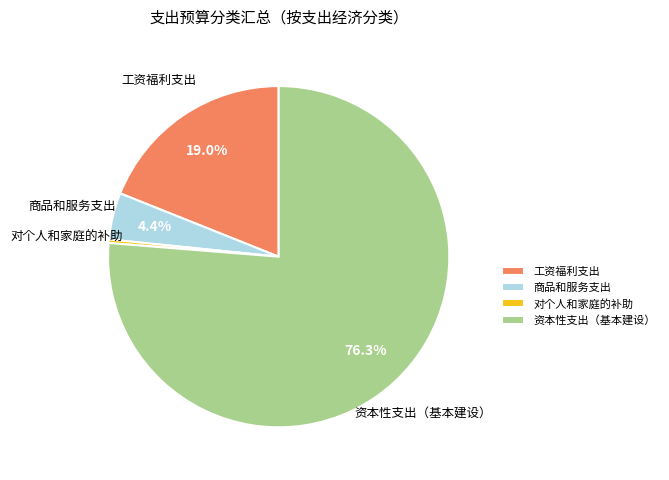

Rank the categories by value from lowest to highest.

对个人和家庭的补助, 商品和服务支出, 工资福利支出, 资本性支出（基本建设）